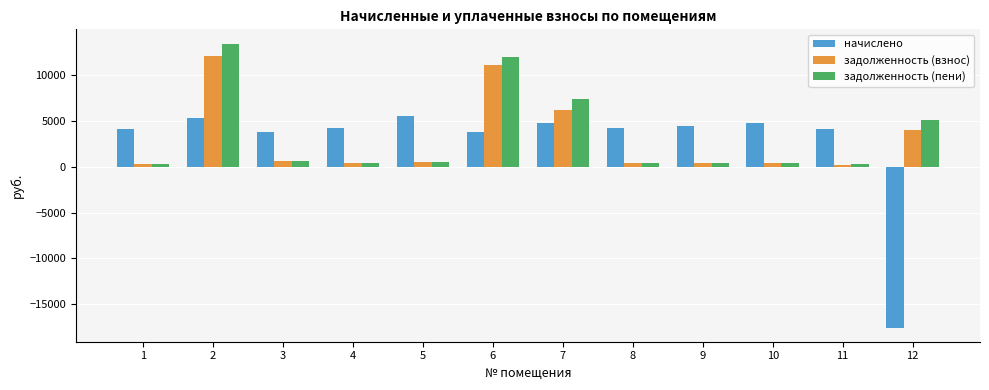

Read the задолженность (пени) value at 2.

13431.7